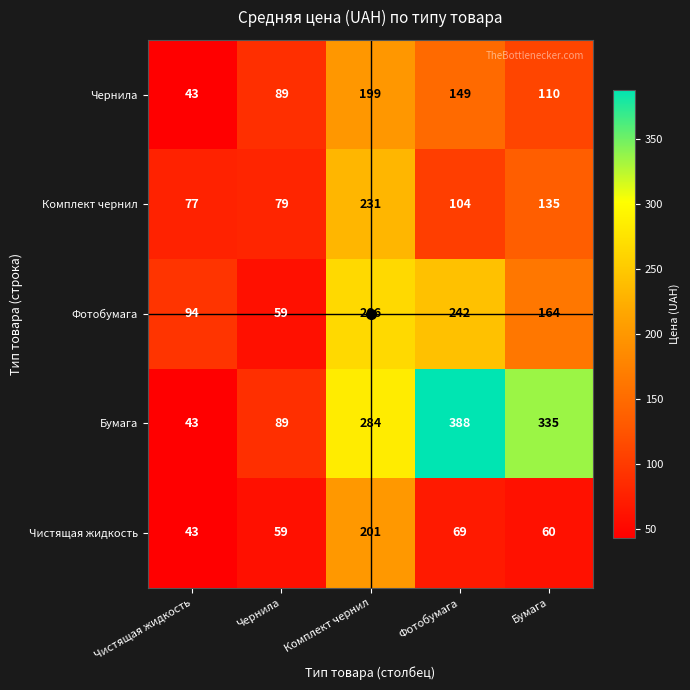

Rank the series by their maximum value, from lowest to highest.

Чернила, Чистящая жидкость, Комплект чернил, Фотобумага, Бумага